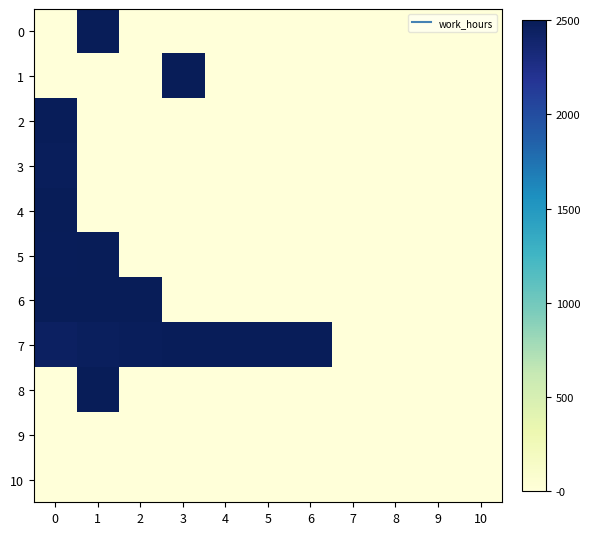

Count the number of data series in this chart.

11